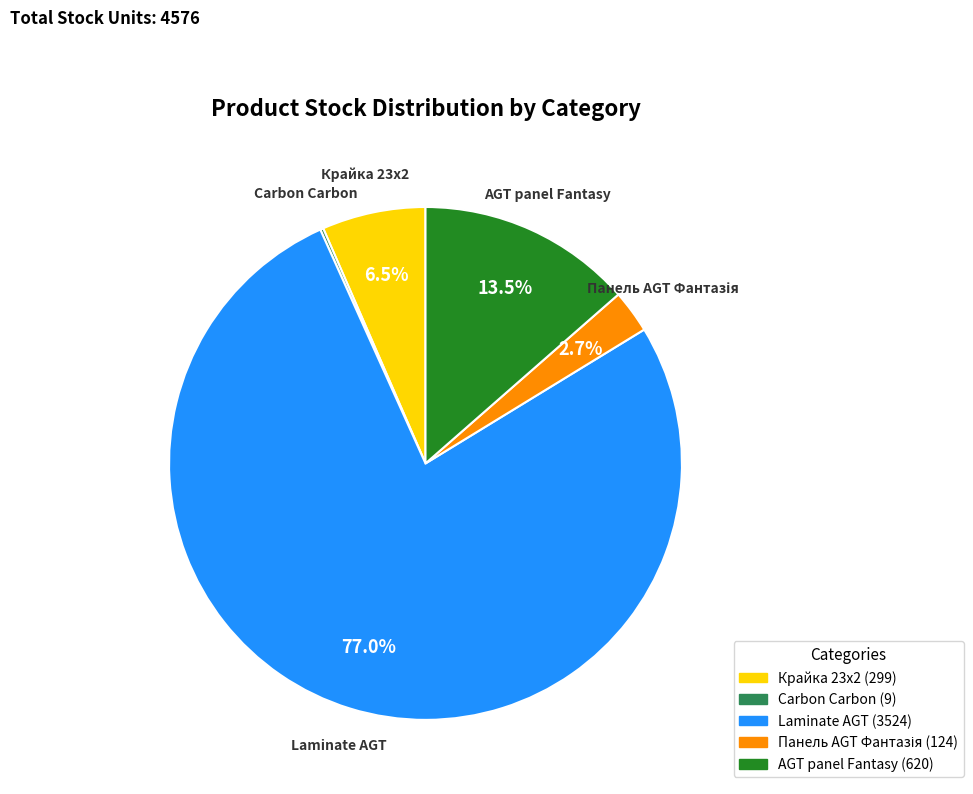

Does any single category account for the majority?

Yes